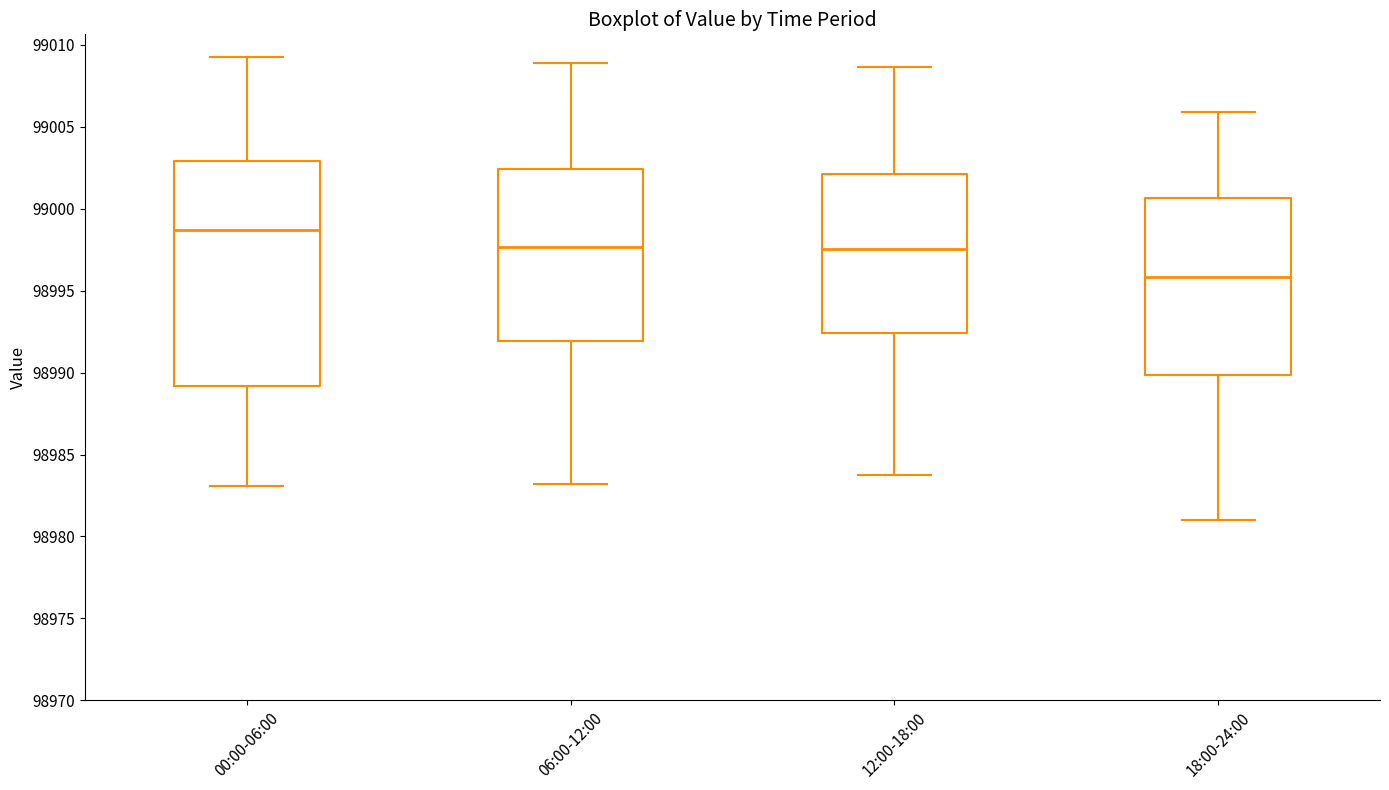

Which box is the tallest, from its lower edge to its upper edge?

00:00-06:00